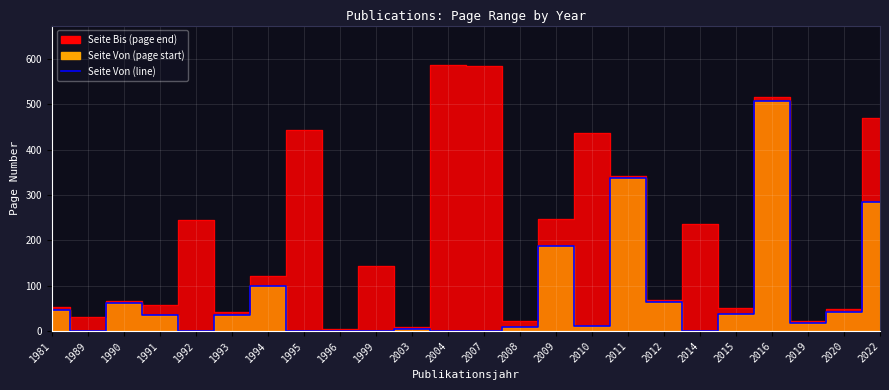

How many values in the Seite Von series exceed 36?

10